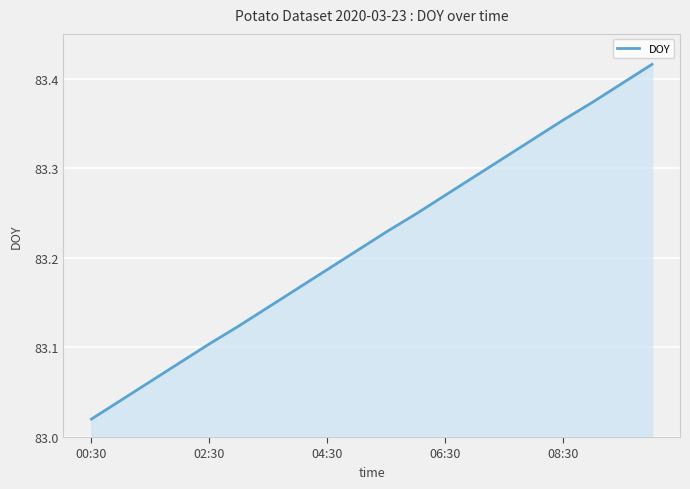

What is the difference between the maximum and minimum values?

0.4